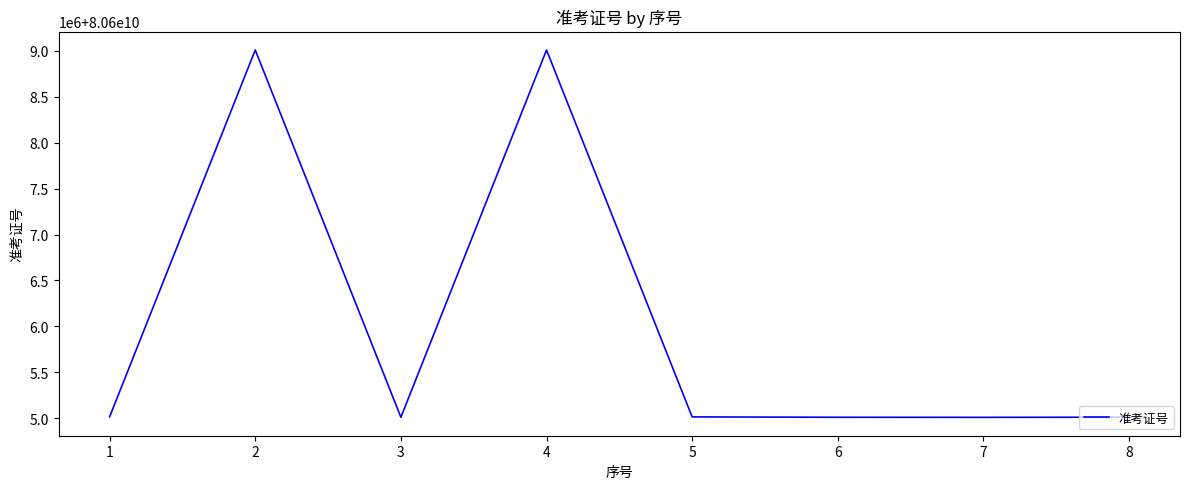

Where is the data nearest to the value 80607009023?

1